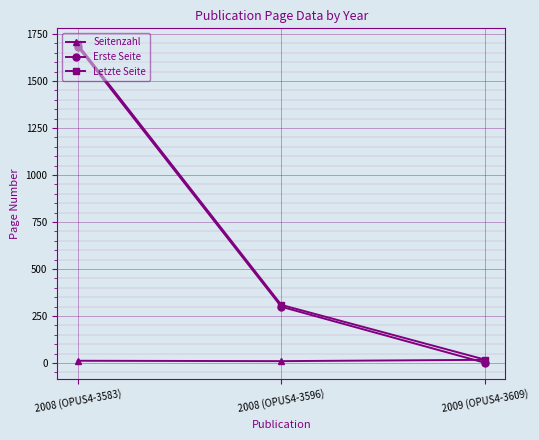

Count the number of data series in this chart.

3